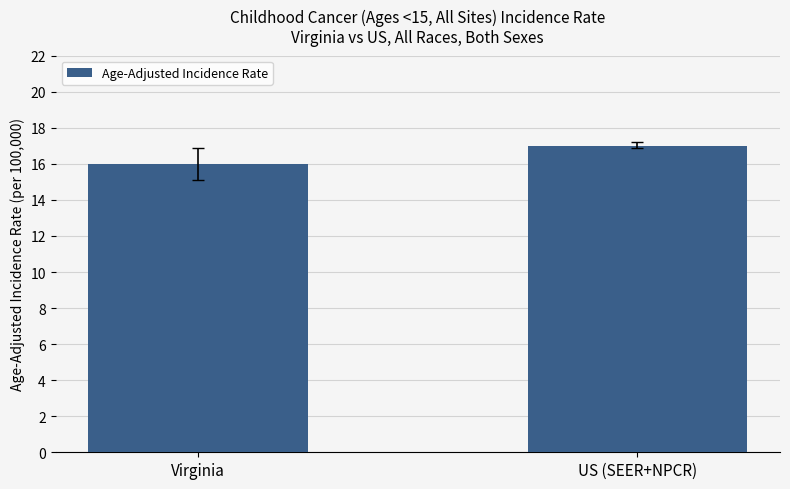

What is the ratio of the value at Virginia to the value at US (SEER+NPCR)?

0.9